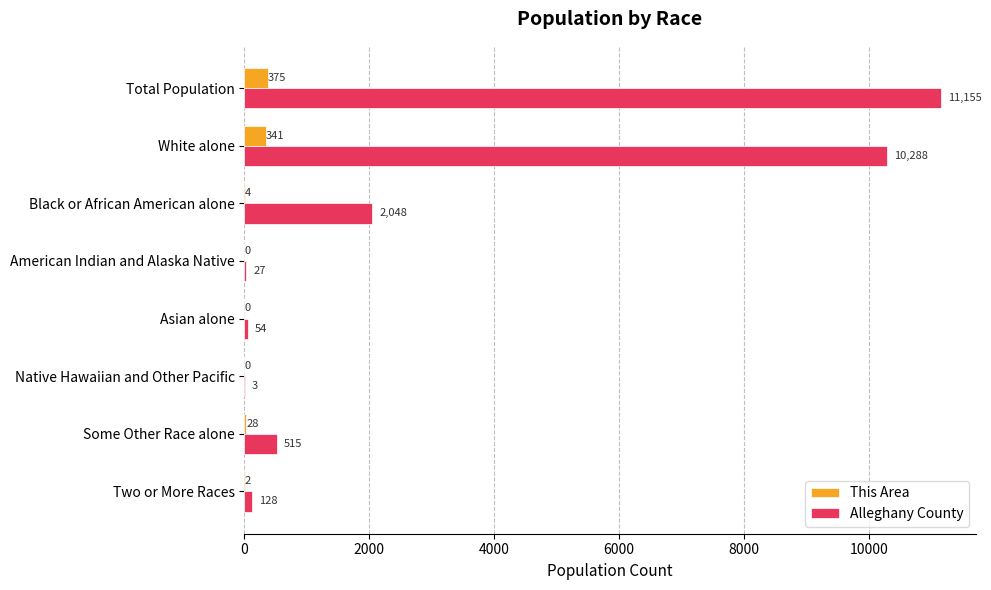

Which series changed the most between White alone and American Indian and Alaska Native?

Alleghany County